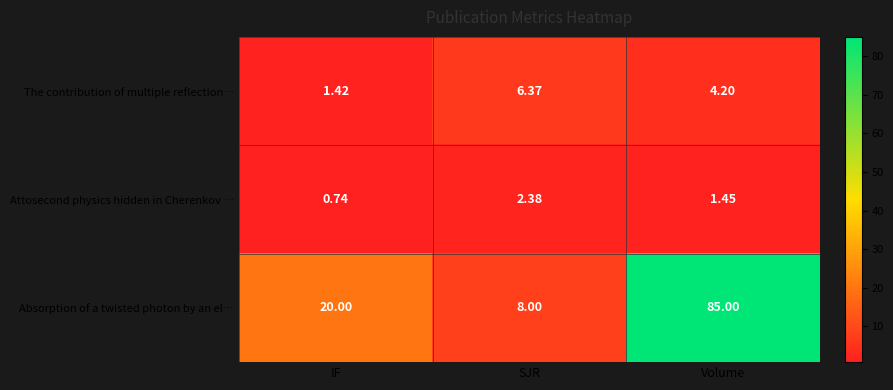

Between SJR and Volume, which series saw the biggest shift?

Absorption of a twisted photon by an el…